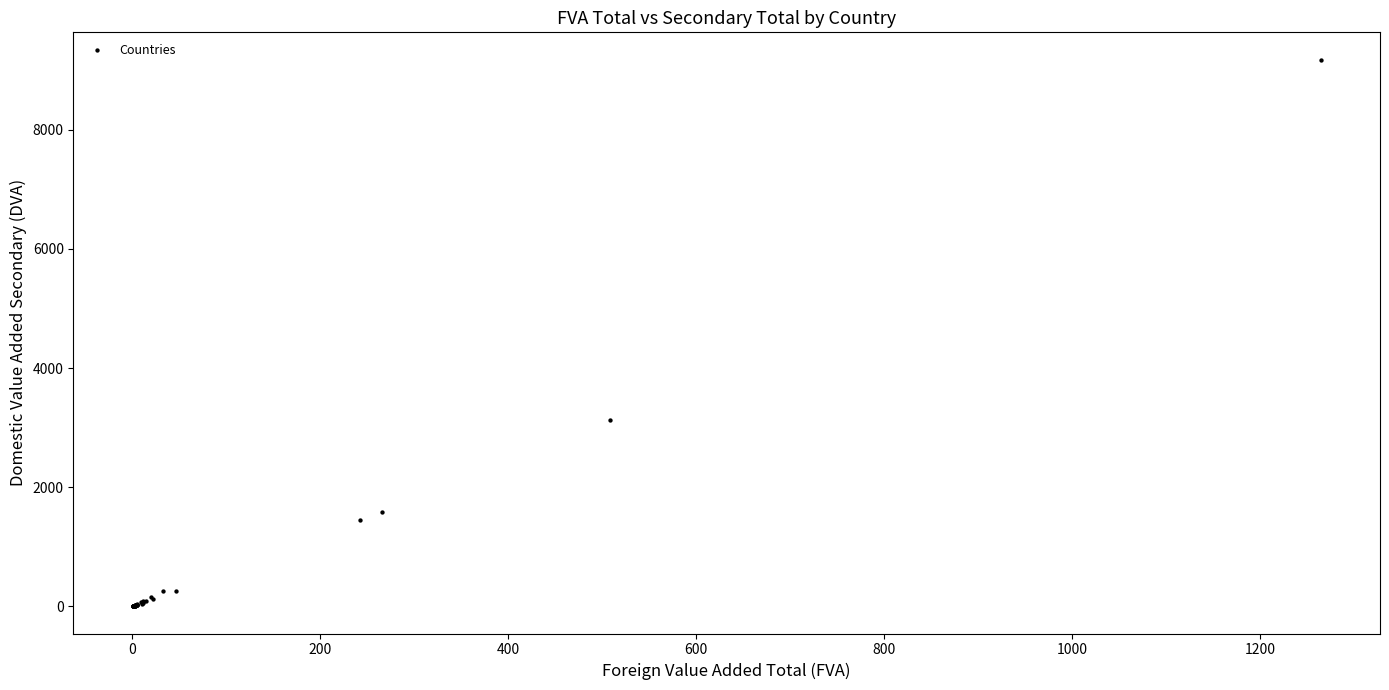

What Y value in the scatter plot is closest to 4591?

3129.4